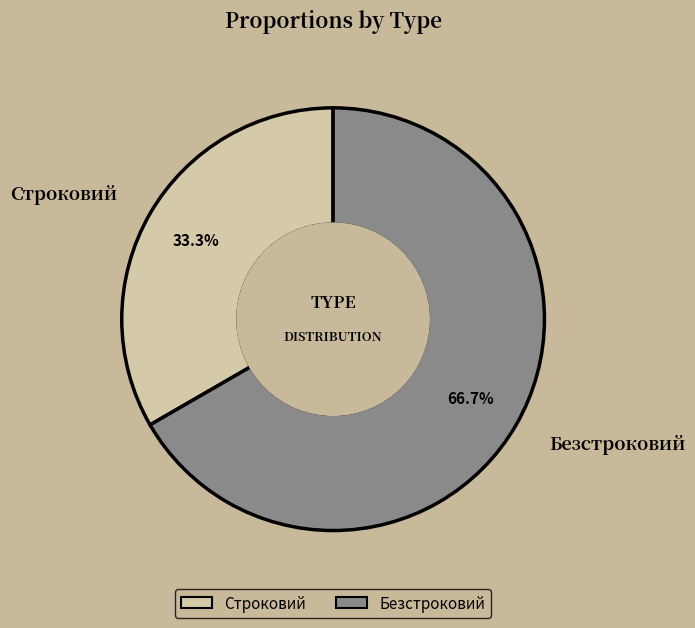

To the nearest percent, what portion does Строковий represent?

33%